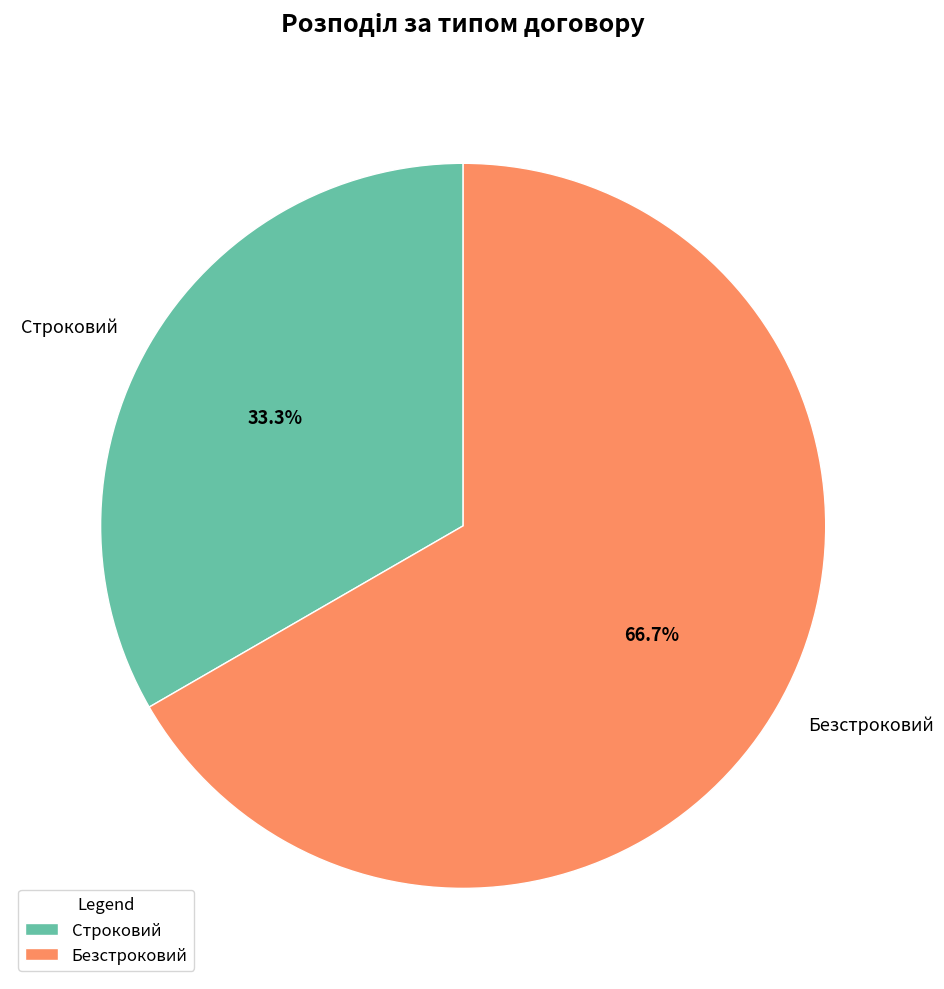

The Безстроковий slice represents 57% of the pie. True or false?

False